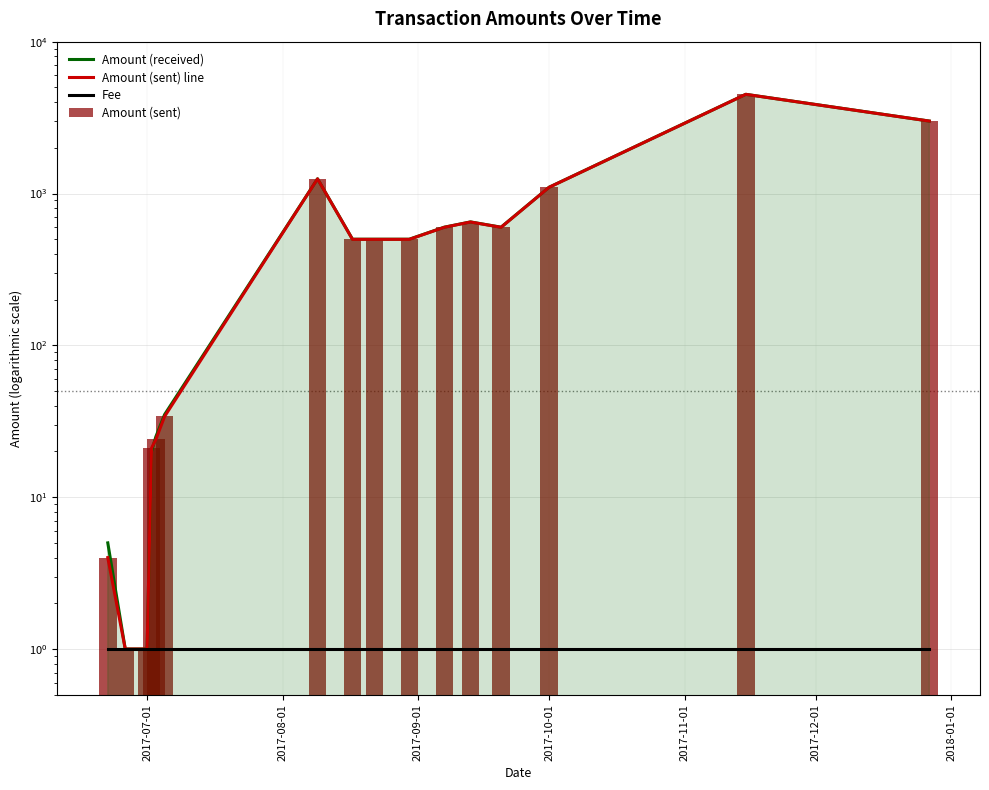

What is the maximum value shown in the chart?

4500